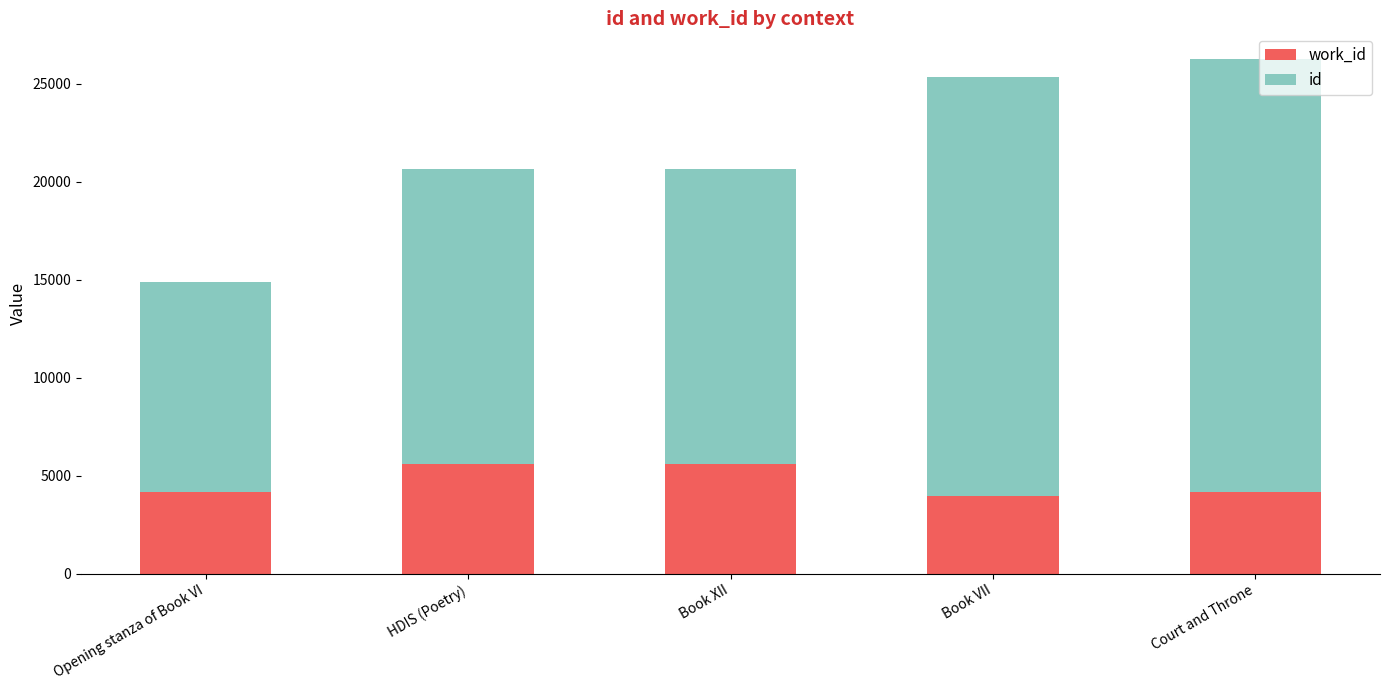

What is the total value across all series at Book VII?

25379